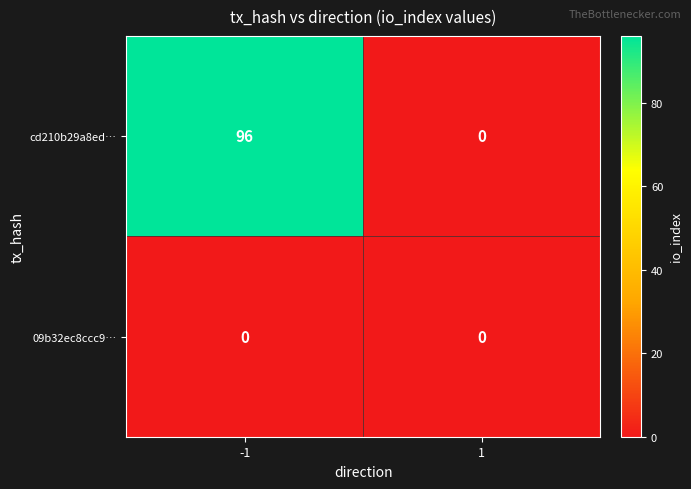

What is the approximate value of cd210b29a8ed… at -1?

96